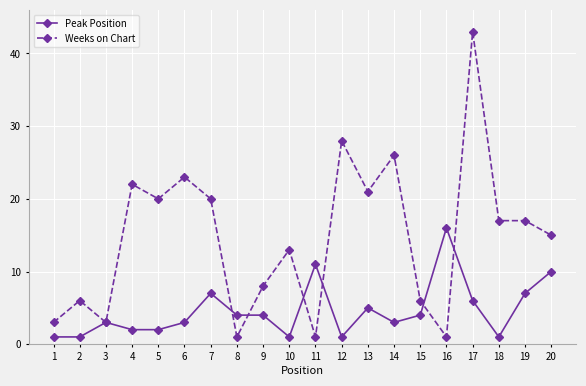

Is this an area chart (filled region under the line)?

No